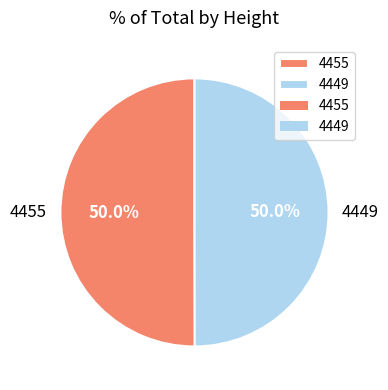

How many segments does this pie chart have?

2